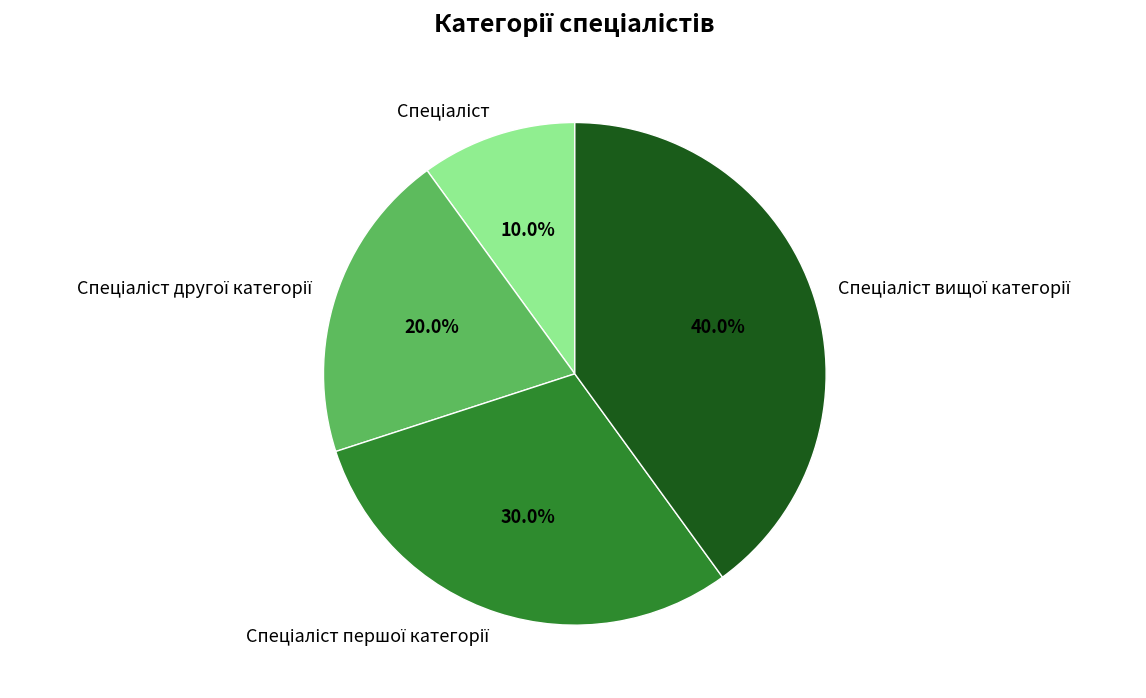

Is there any slice that represents more than half of the pie?

No